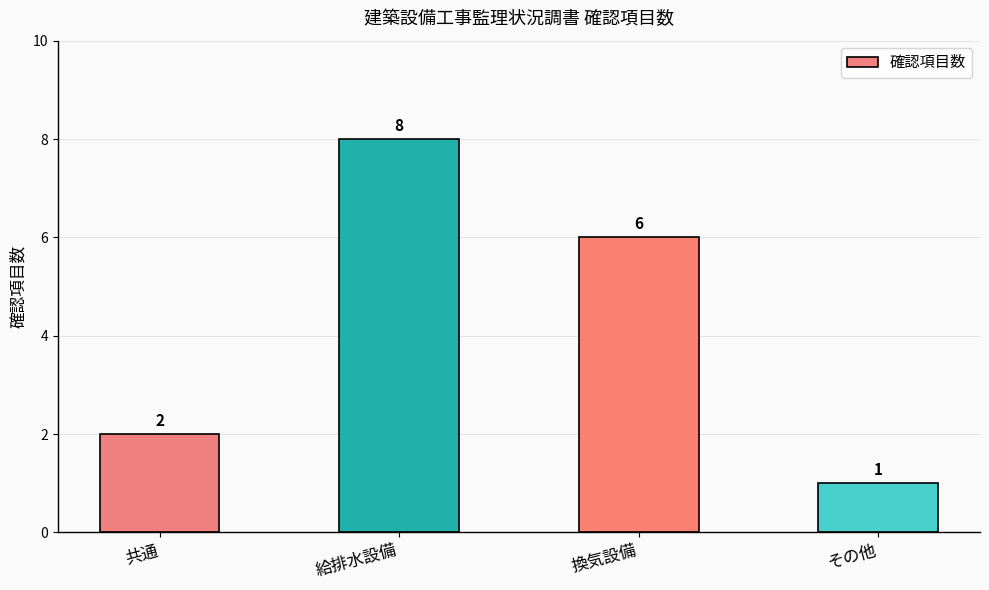

What is the label of the 3rd bar from the left?

換気設備